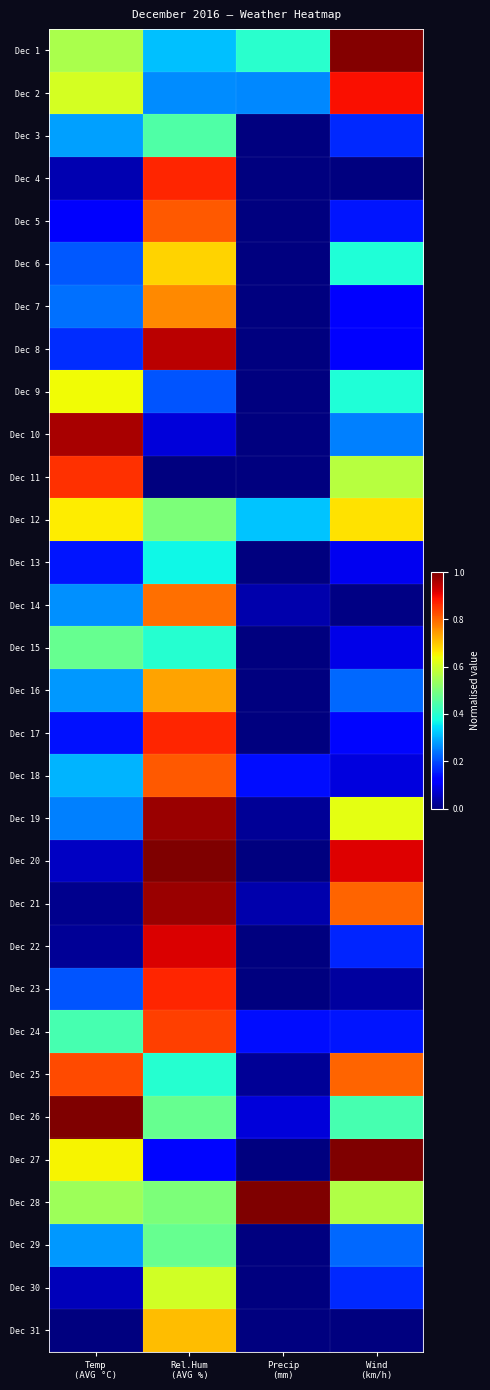

What is the greatest value displayed?

1.0